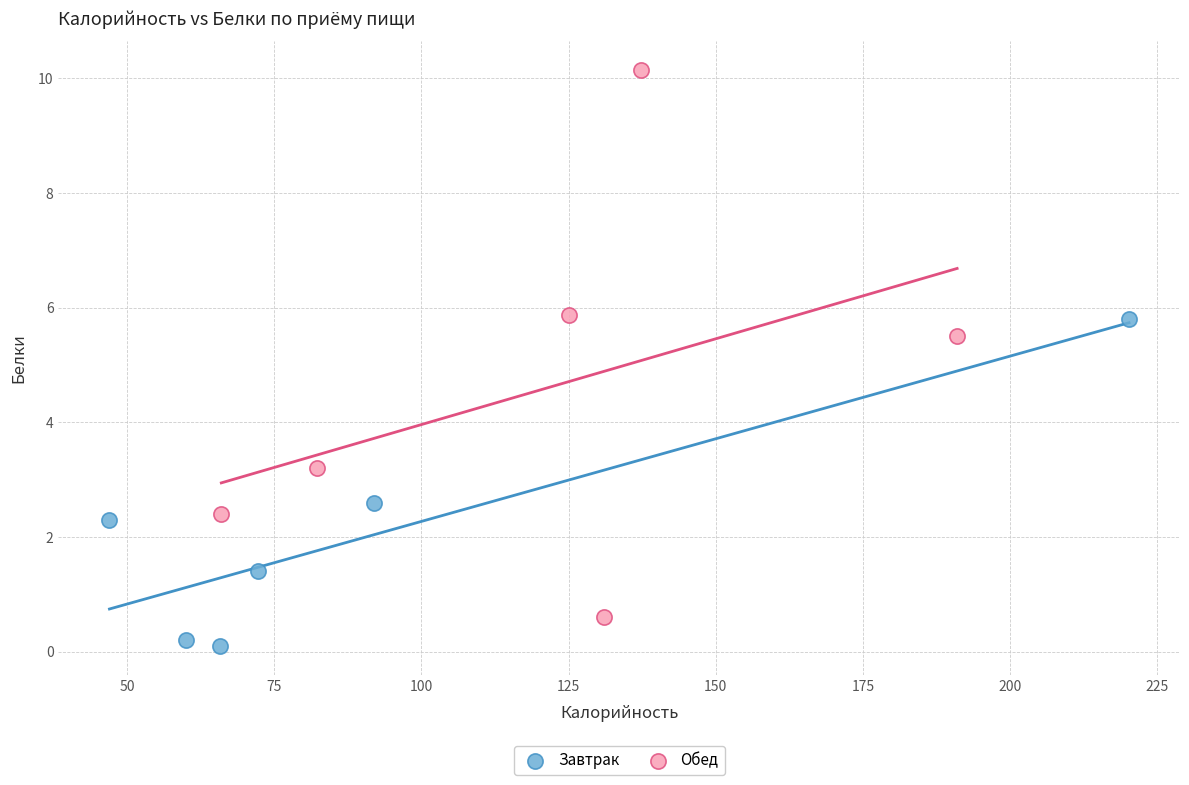

Which series has the widest spread of Y values?

Обед